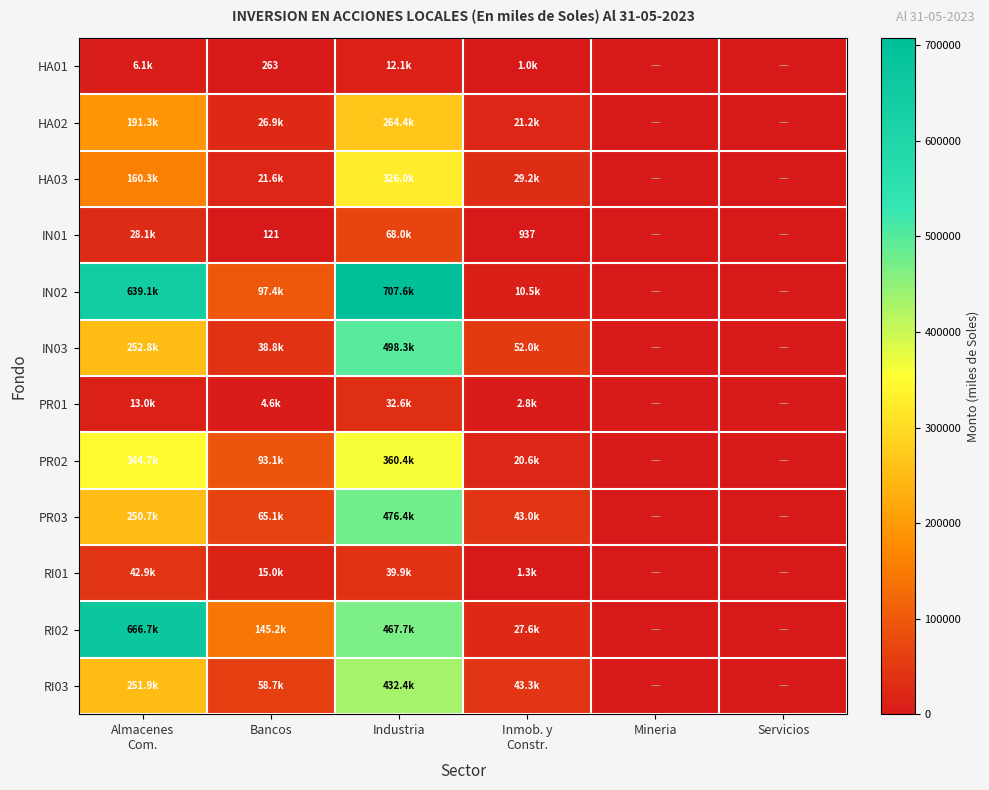

What is the difference between the RI02 values at Servicios and Bancos?

145232.1